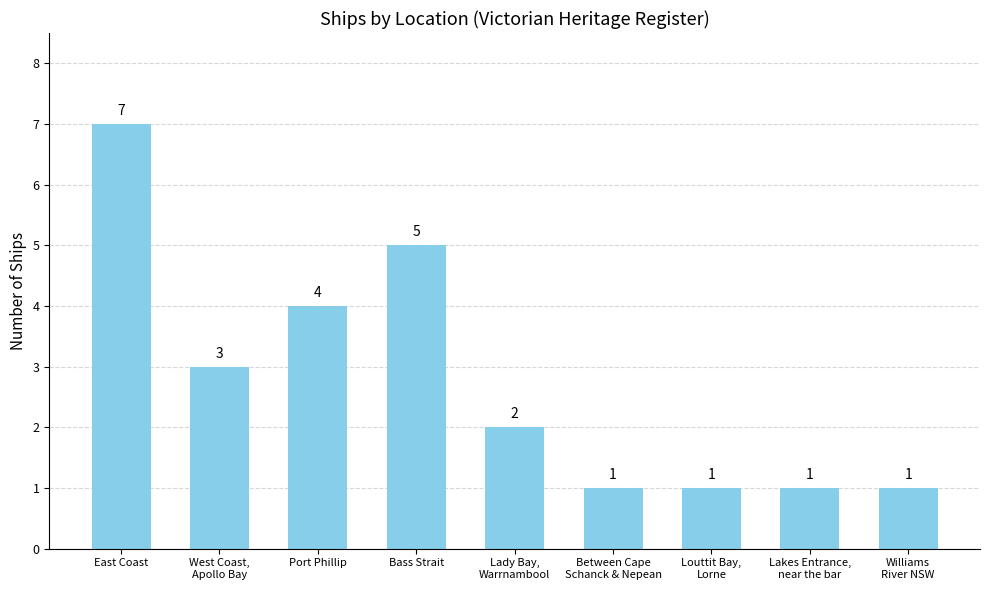

What is the approximate value at Williams
River NSW?

1